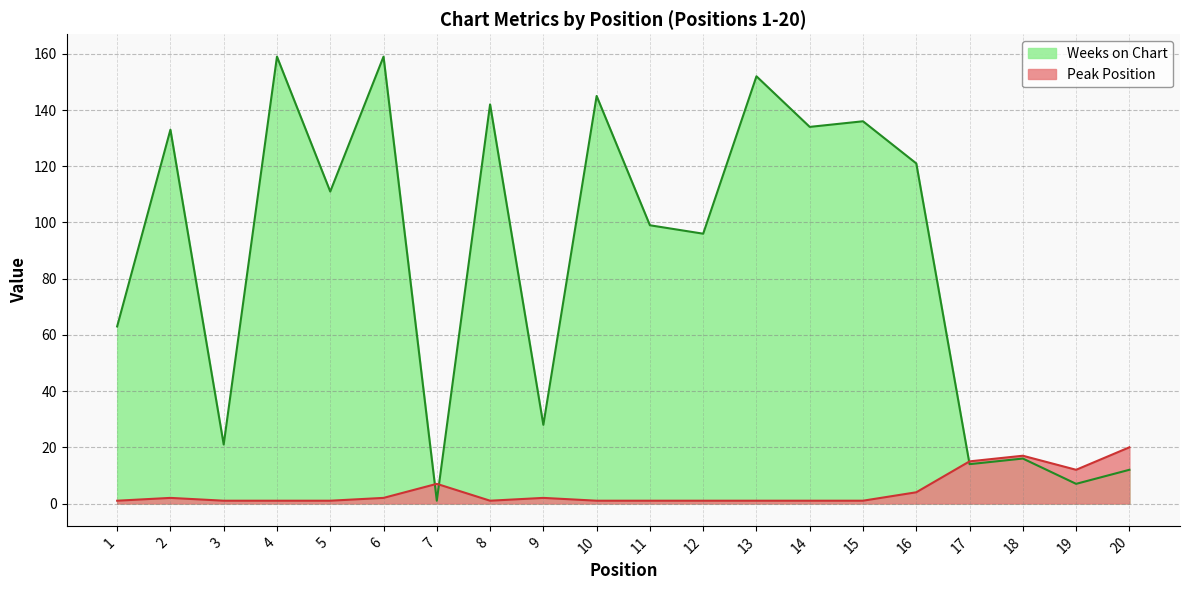

Reading left to right, list all the values displayed in this chart.

Weeks on Chart: 63	133	21	159	111	159	1	142	28	145	99	96	152	134	136	121	14	16	7	12
Peak Position: 1	2	1	1	1	2	7	1	2	1	1	1	1	1	1	4	15	17	12	20